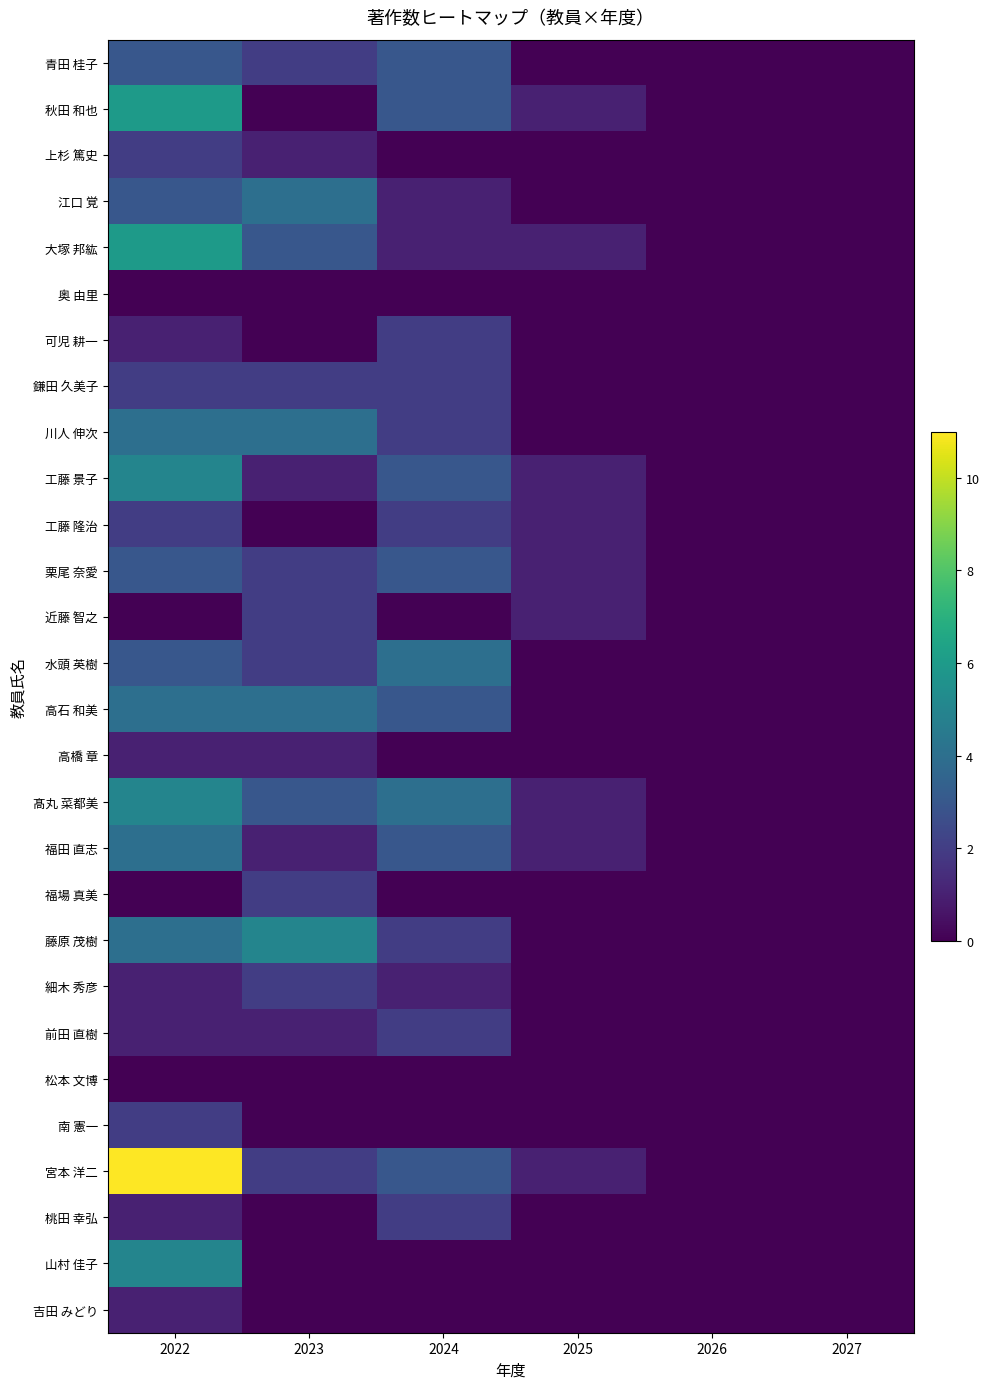

Reading left to right, what are all the values shown in this chart?

青田 桂子: 2022=3	2023=2	2024=3	2025=0	2026=0	2027=0
秋田 和也: 2022=6	2023=0	2024=3	2025=1	2026=0	2027=0
上杉 篤史: 2022=2	2023=1	2024=0	2025=0	2026=0	2027=0
江口 覚: 2022=3	2023=4	2024=1	2025=0	2026=0	2027=0
大塚 邦紘: 2022=6	2023=3	2024=1	2025=1	2026=0	2027=0
奥 由里: 2022=0	2023=0	2024=0	2025=0	2026=0	2027=0
可児 耕一: 2022=1	2023=0	2024=2	2025=0	2026=0	2027=0
鎌田 久美子: 2022=2	2023=2	2024=2	2025=0	2026=0	2027=0
川人 伸次: 2022=4	2023=4	2024=2	2025=0	2026=0	2027=0
工藤 景子: 2022=5	2023=1	2024=3	2025=1	2026=0	2027=0
工藤 隆治: 2022=2	2023=0	2024=2	2025=1	2026=0	2027=0
栗尾 奈愛: 2022=3	2023=2	2024=3	2025=1	2026=0	2027=0
近藤 智之: 2022=0	2023=2	2024=0	2025=1	2026=0	2027=0
水頭 英樹: 2022=3	2023=2	2024=4	2025=0	2026=0	2027=0
高石 和美: 2022=4	2023=4	2024=3	2025=0	2026=0	2027=0
高橋 章: 2022=1	2023=1	2024=0	2025=0	2026=0	2027=0
髙丸 菜都美: 2022=5	2023=3	2024=4	2025=1	2026=0	2027=0
福田 直志: 2022=4	2023=1	2024=3	2025=1	2026=0	2027=0
福場 真美: 2022=0	2023=2	2024=0	2025=0	2026=0	2027=0
藤原 茂樹: 2022=4	2023=5	2024=2	2025=0	2026=0	2027=0
細木 秀彦: 2022=1	2023=2	2024=1	2025=0	2026=0	2027=0
前田 直樹: 2022=1	2023=1	2024=2	2025=0	2026=0	2027=0
松本 文博: 2022=0	2023=0	2024=0	2025=0	2026=0	2027=0
南 憲一: 2022=2	2023=0	2024=0	2025=0	2026=0	2027=0
宮本 洋二: 2022=11	2023=2	2024=3	2025=1	2026=0	2027=0
桃田 幸弘: 2022=1	2023=0	2024=2	2025=0	2026=0	2027=0
山村 佳子: 2022=5	2023=0	2024=0	2025=0	2026=0	2027=0
吉田 みどり: 2022=1	2023=0	2024=0	2025=0	2026=0	2027=0